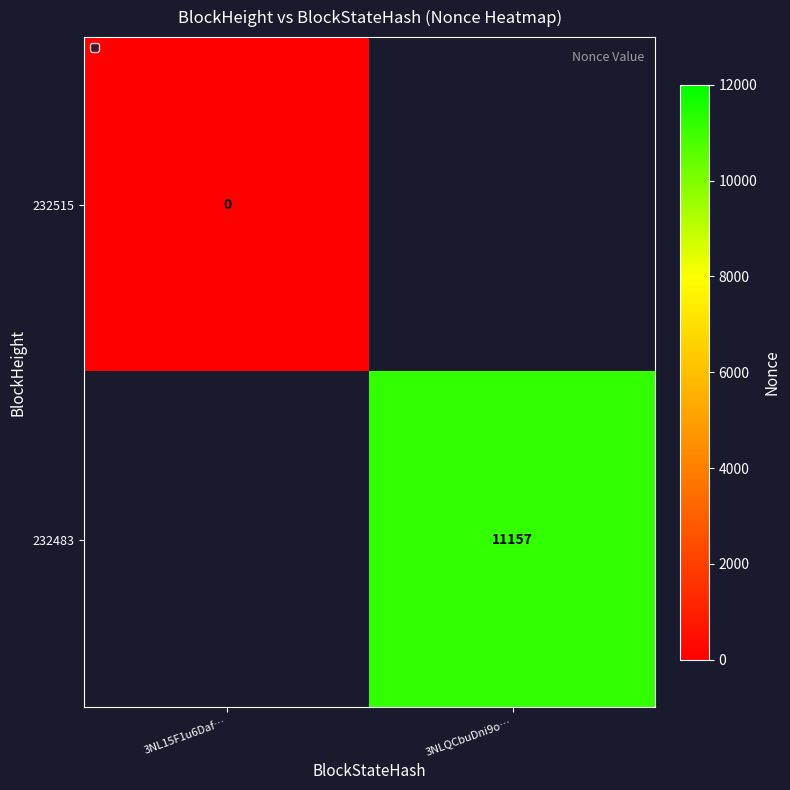

What is the maximum value shown in the chart?

11157.0